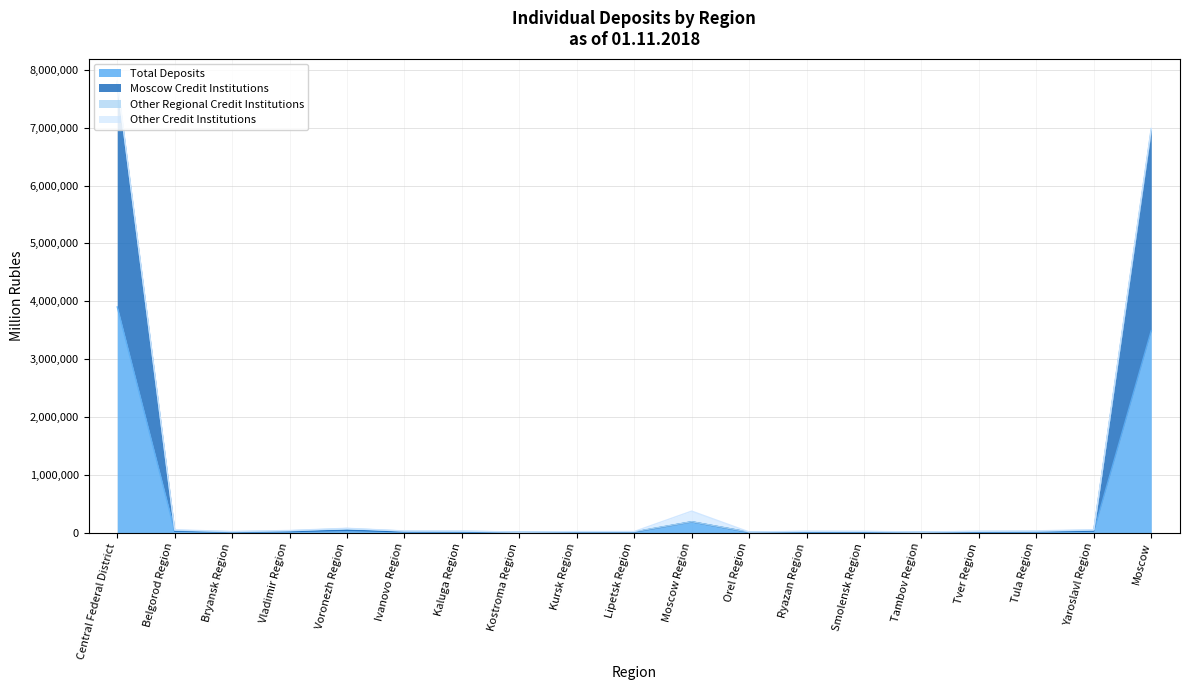

At Voronezh Region, list the series in order from largest to smallest.

Total Deposits, Moscow Credit Institutions